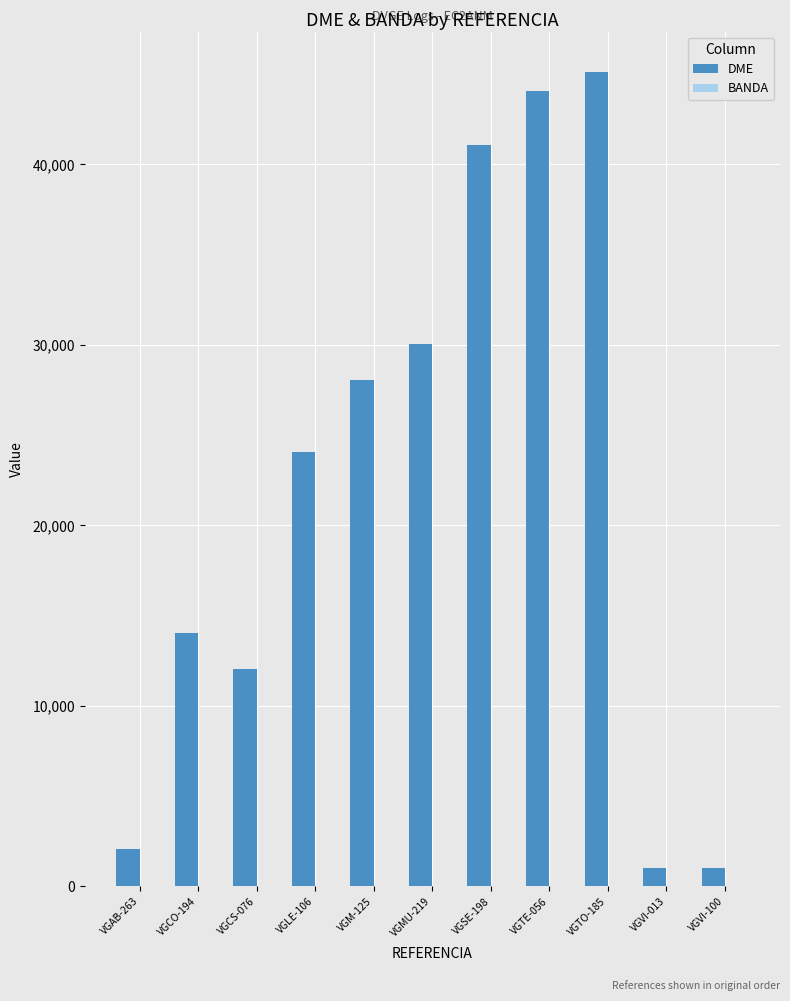

Which series changed the most between VGLE-106 and VGM-125?

DME